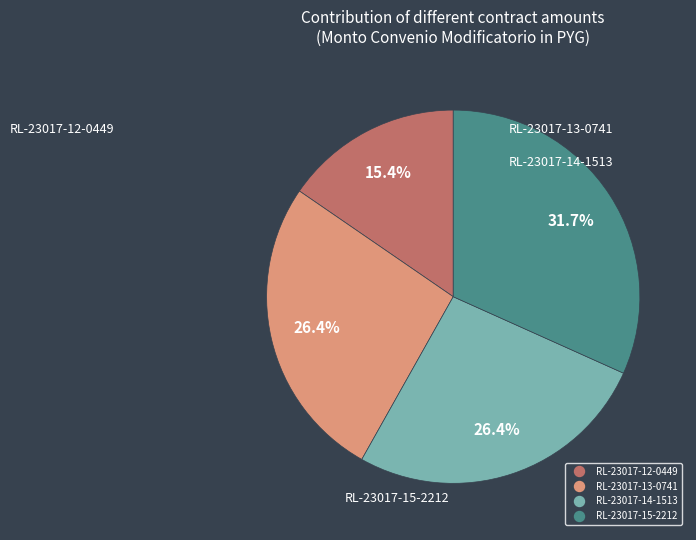

How many segments does this pie chart have?

4